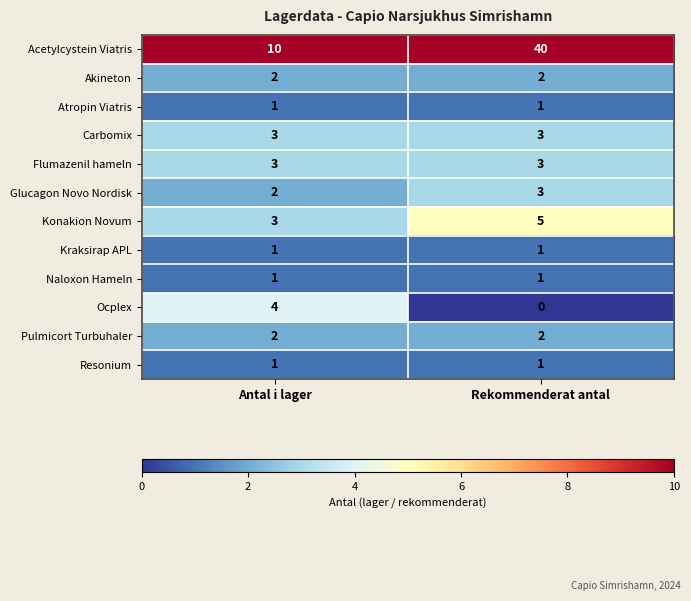

List the labels in order of Ocplex value, smallest first.

Rekommenderat antal, Antal i lager